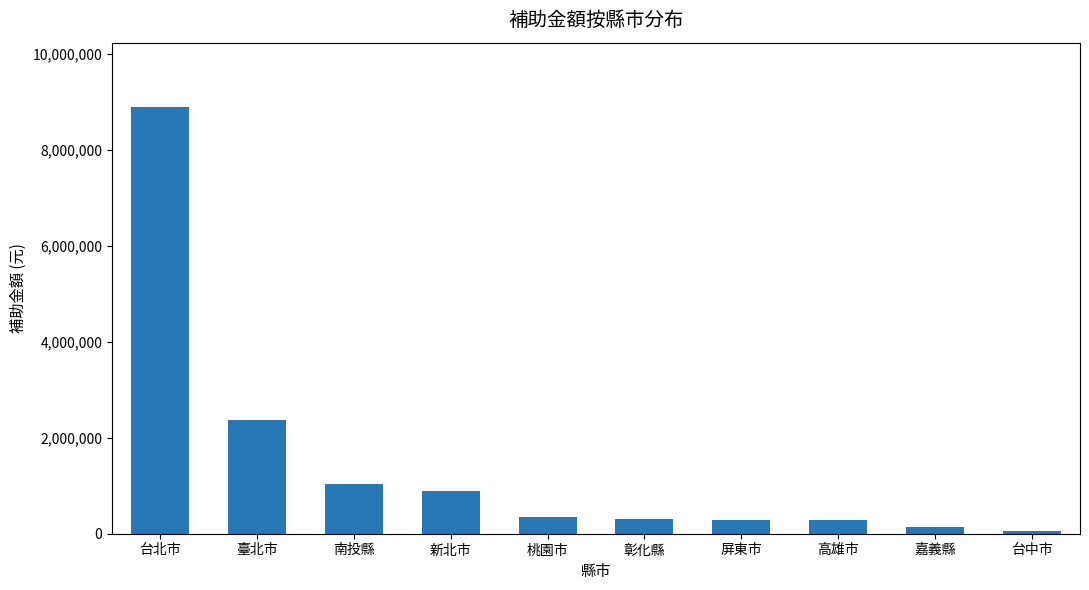

Read the value at 臺北市, to the nearest 100.

2367800